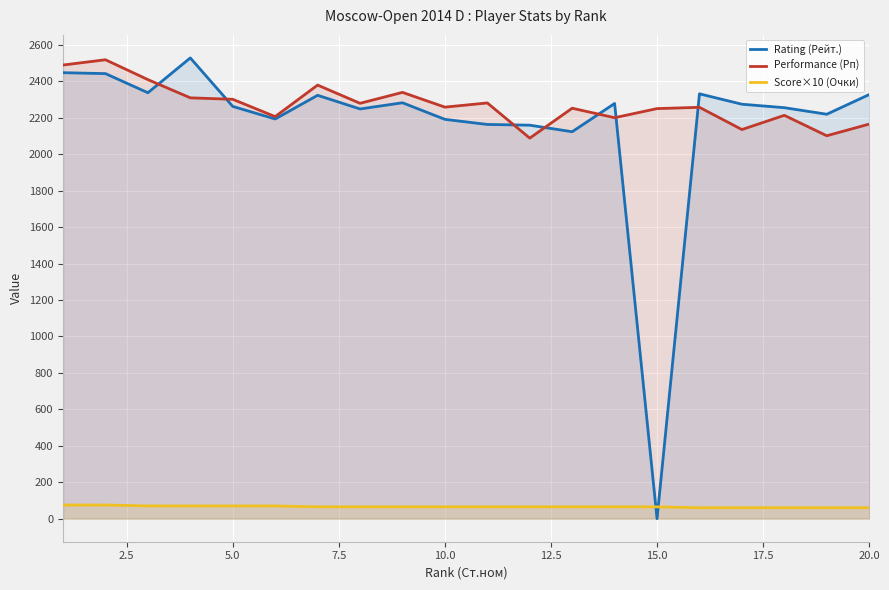

What is the difference between the maximum and second lowest values in the Score×10 (Очки) series?

15